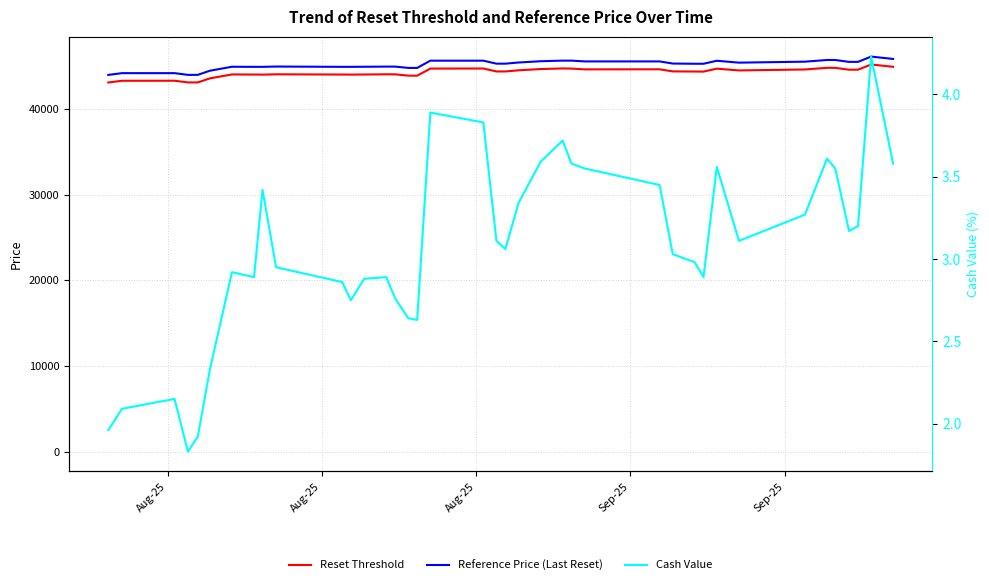

Count the number of categories in the chart.

39